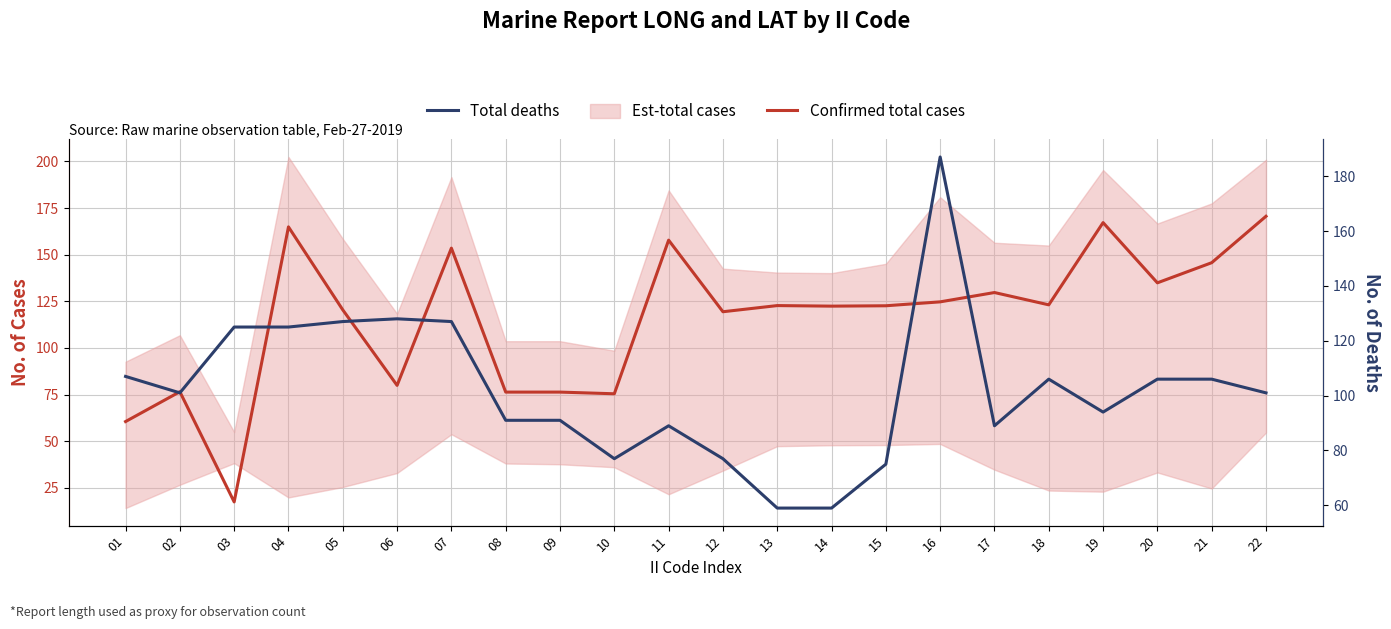

Where does the Total deaths series first go above 101?

01